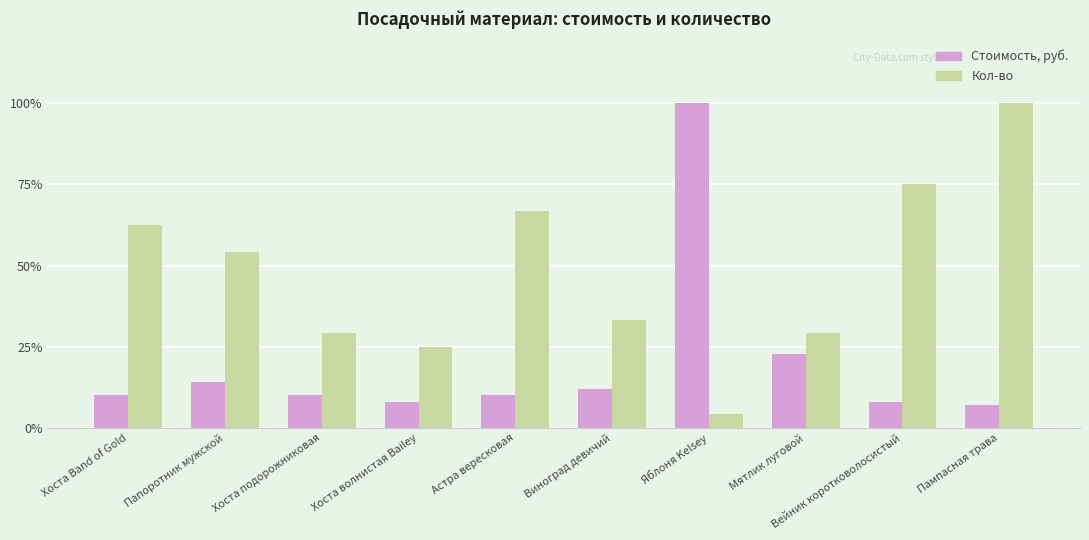

Reading left to right, list all the values displayed in this chart.

Стоимость, руб.: 10.0	14.0	10.0	8.0	10.0	12.0	100.0	22.6	8.0	7.0
Кол-во: 62.5	54.2	29.2	25.0	66.7	33.3	4.2	29.2	75.0	100.0